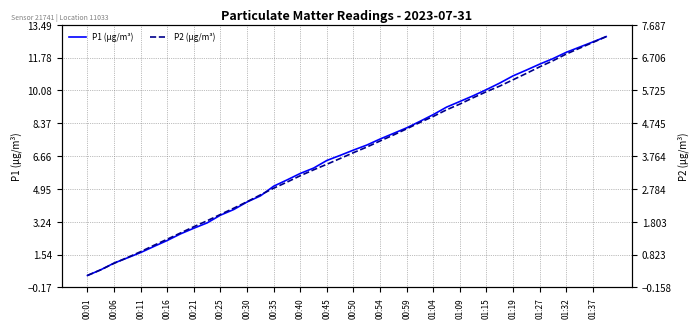

Is it true that P1 (µg/m³) equals 7.9 at 00:40?

False